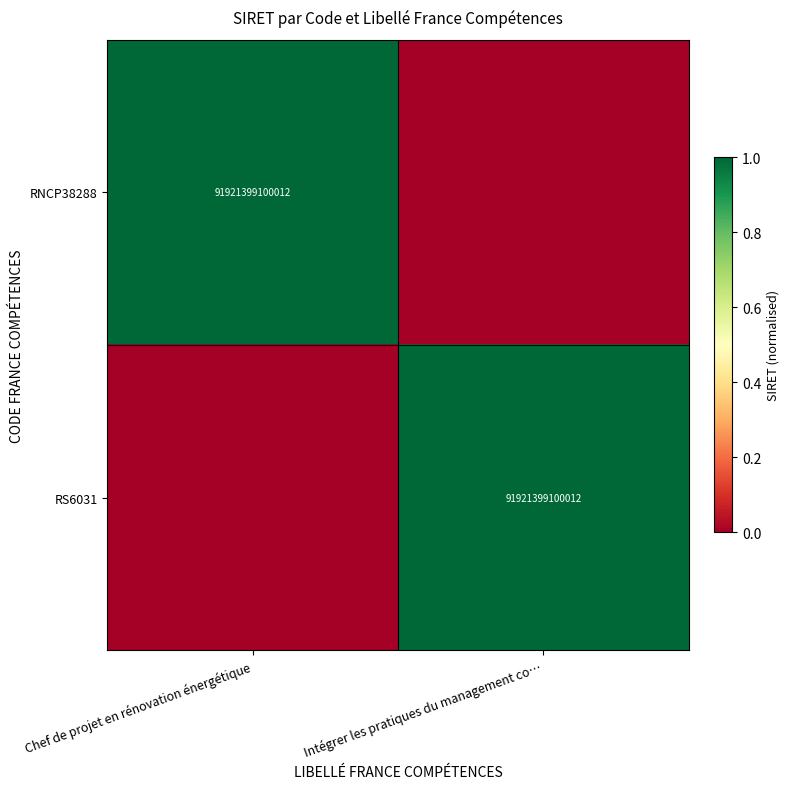

The value of RS6031 at Intégrer les pratiques du management co… is 154821981343918. True or false?

False